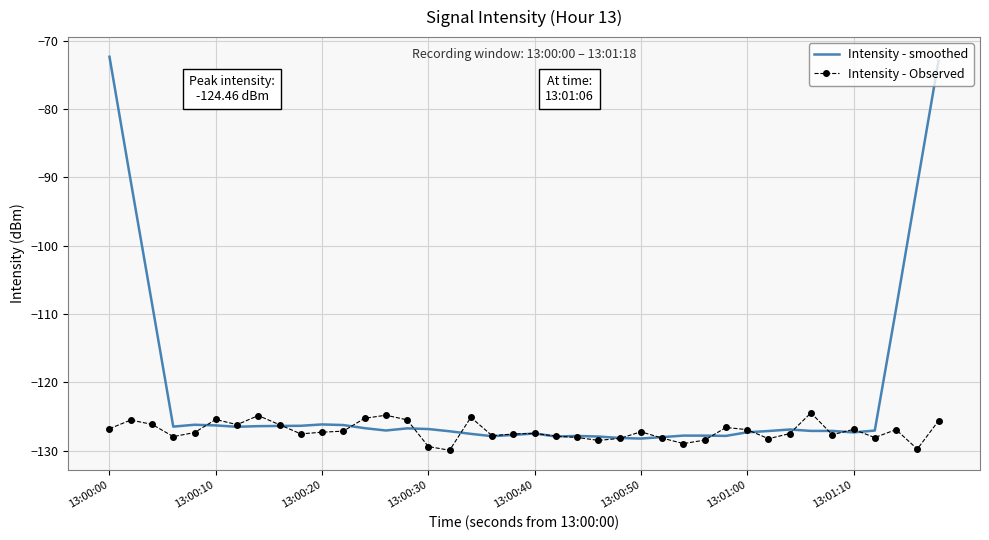

What is the minimum value for Intensity - Observed?

-129.9